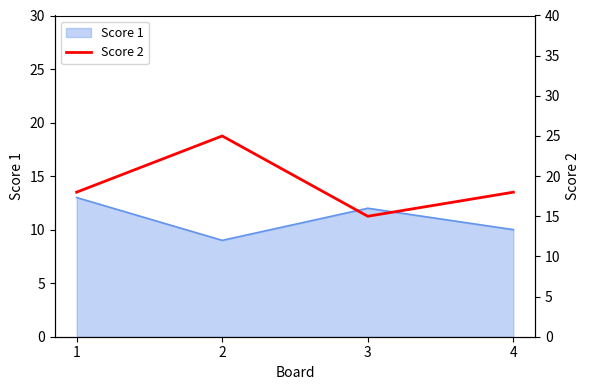

How many lines are shown in the chart?

1